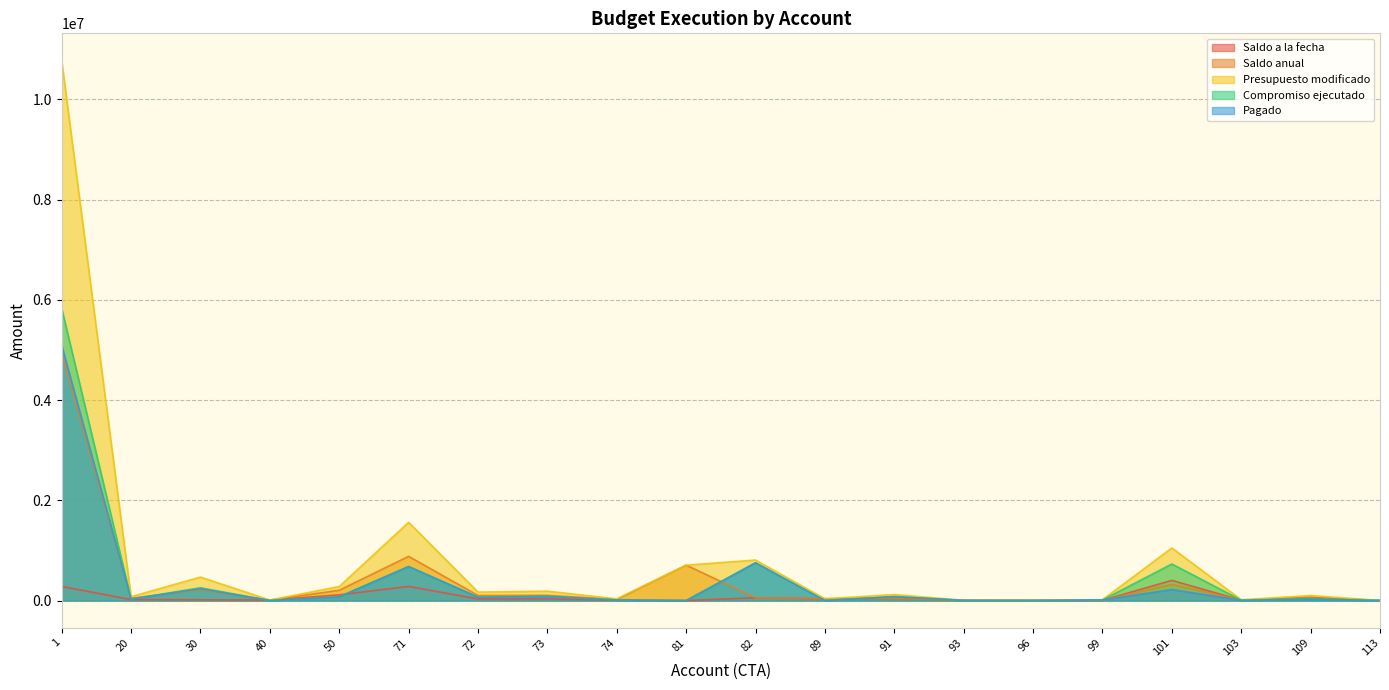

True or false: Pagado and Presupuesto modificado cross at least once.

False